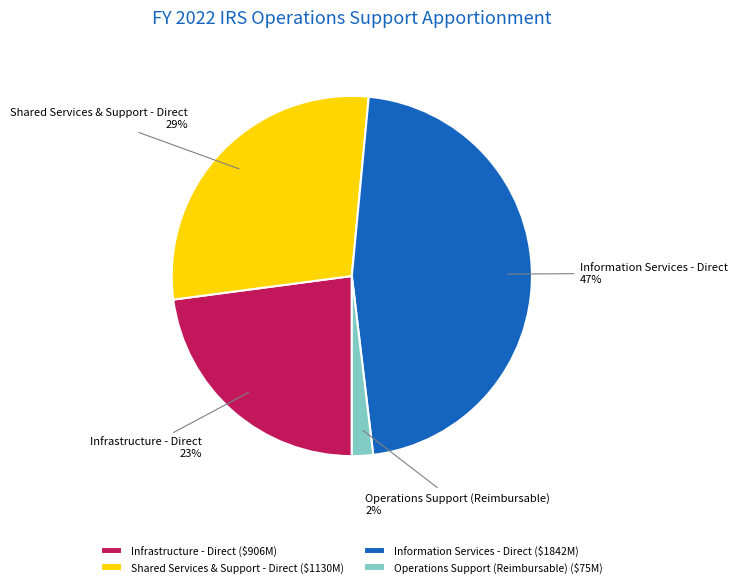

The Information Services - Direct slice represents 47% of the pie. True or false?

True